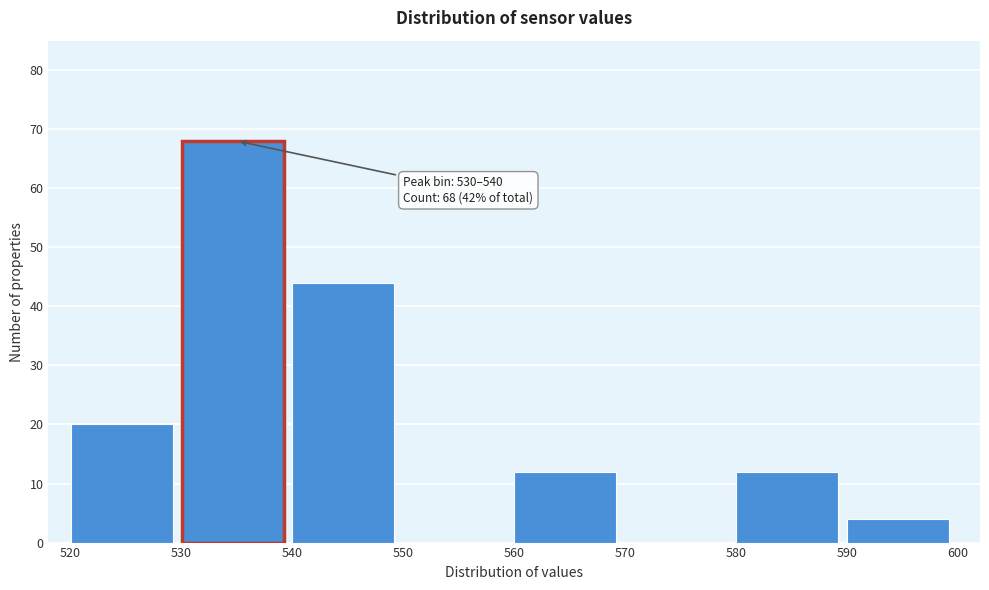

Which range on the x-axis has the tallest bar?

530 to 540